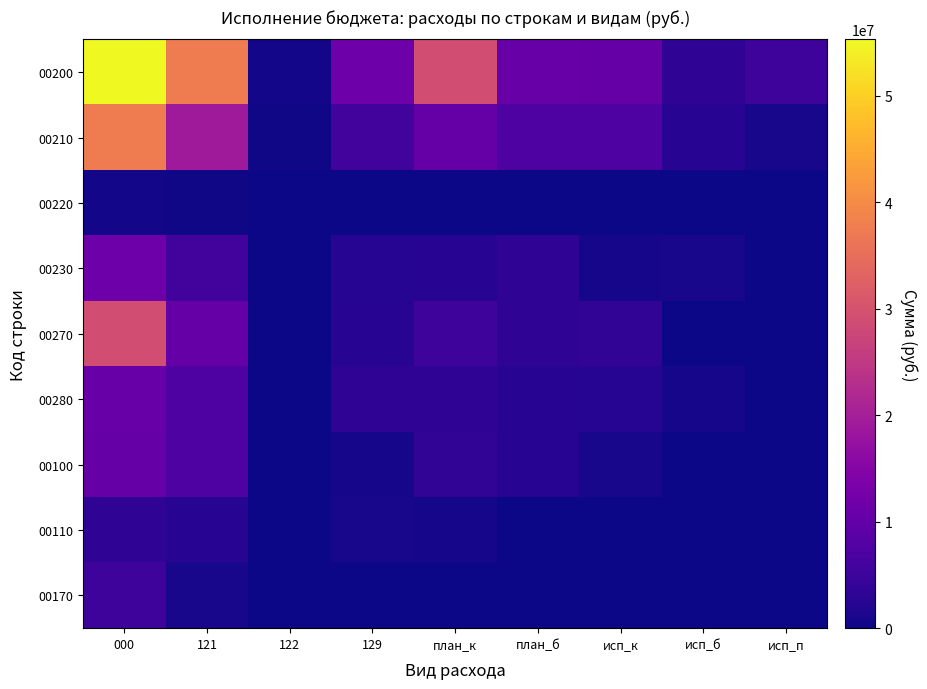

Which series changed the most between 122 and план_к?

00200